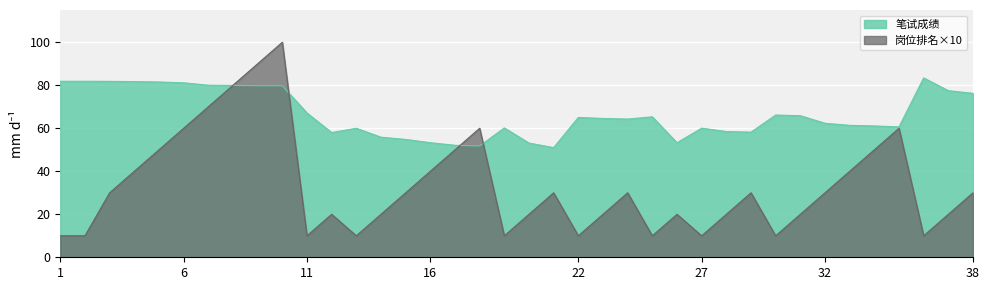

Where is the first local minimum for 笔试成绩?

12